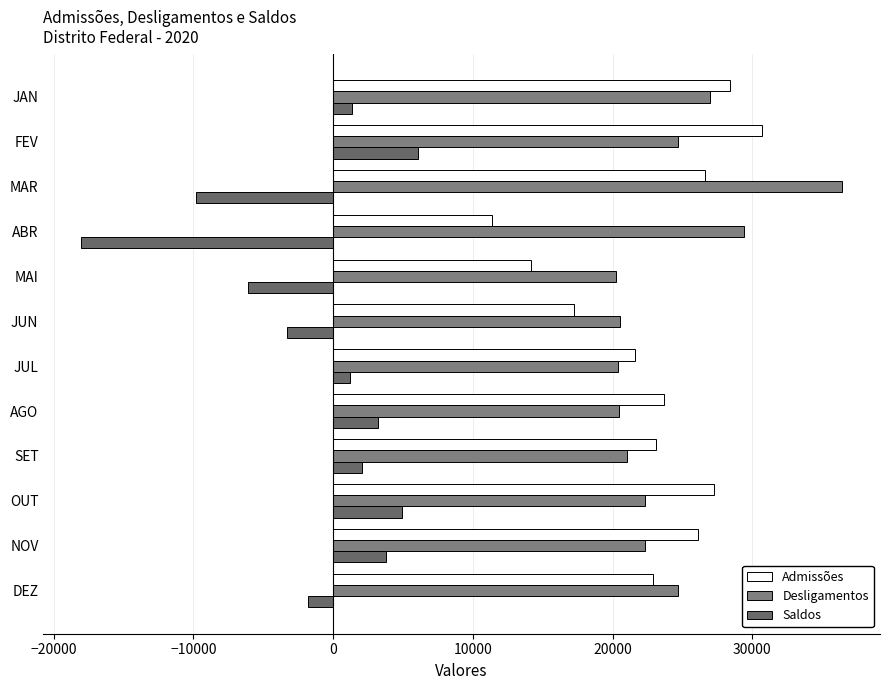

How many distinct data groups are displayed?

3